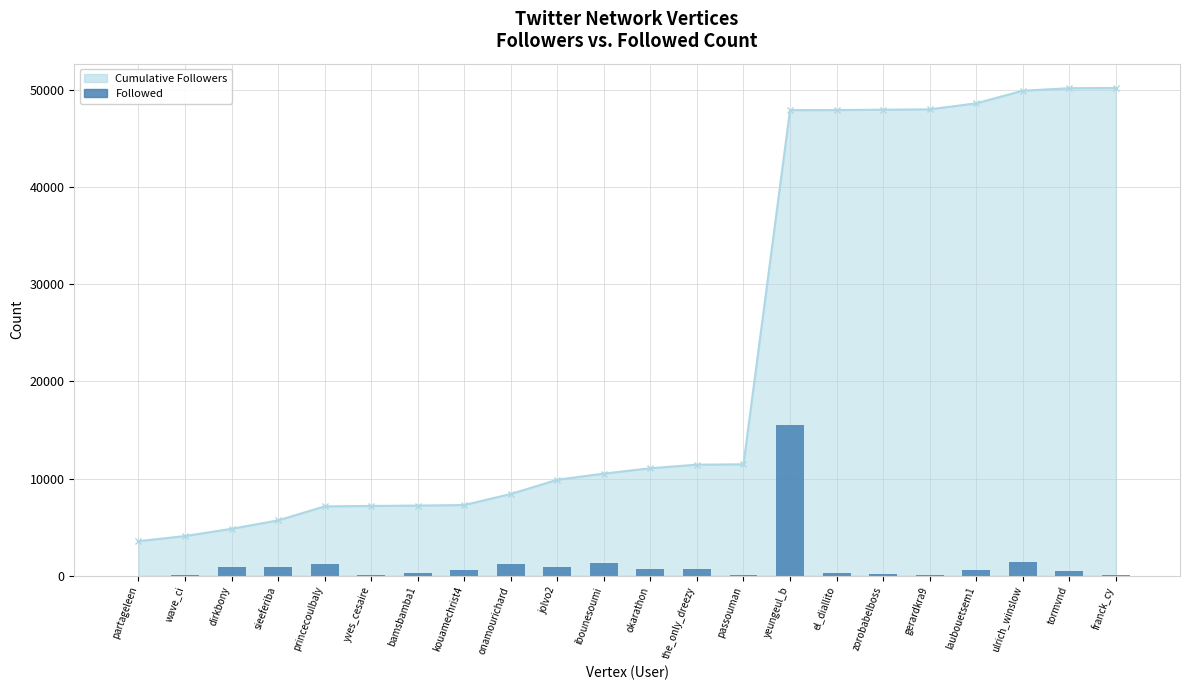

The chart shows a value of 15 at gerardkra9. True or false?

False